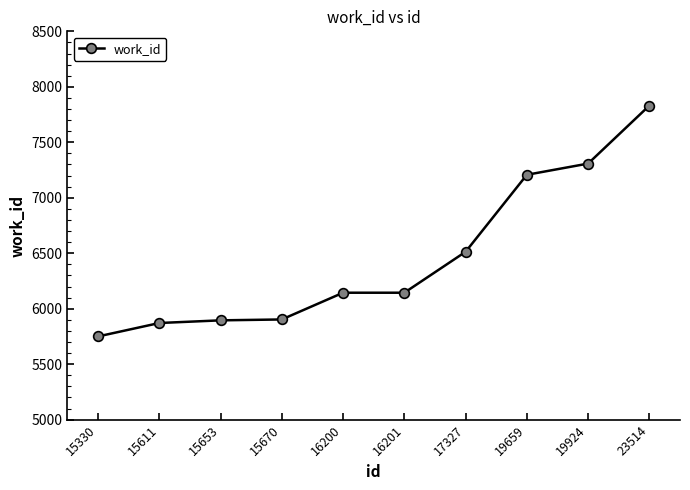

Count the number of categories in the chart.

10